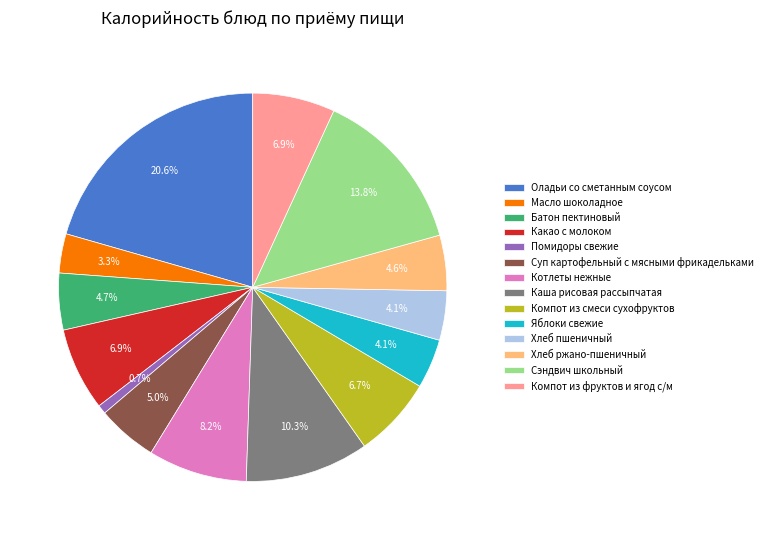

Is the sum of Какао с молоком and Оладьи со сметанным соусом greater than half?

No